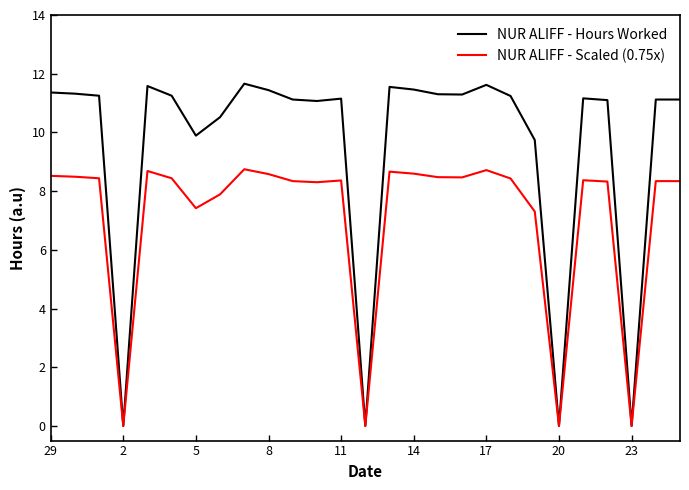

Does the chart have visible grid lines?

No